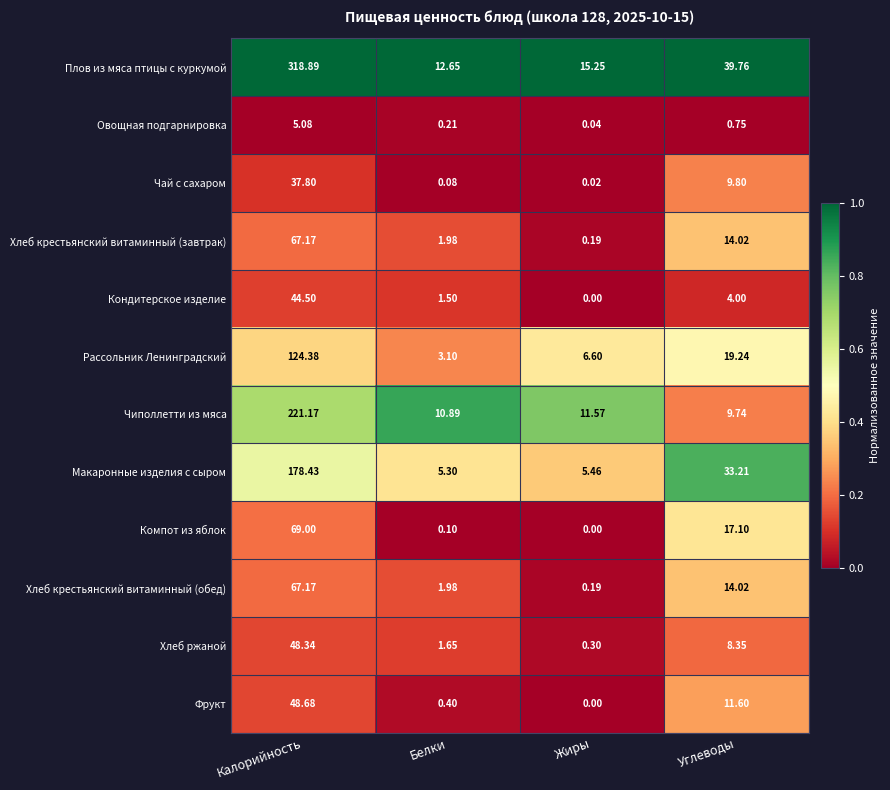

Which category has the highest value in the Хлеб крестьянский витаминный (завтрак) series?

Калорийность